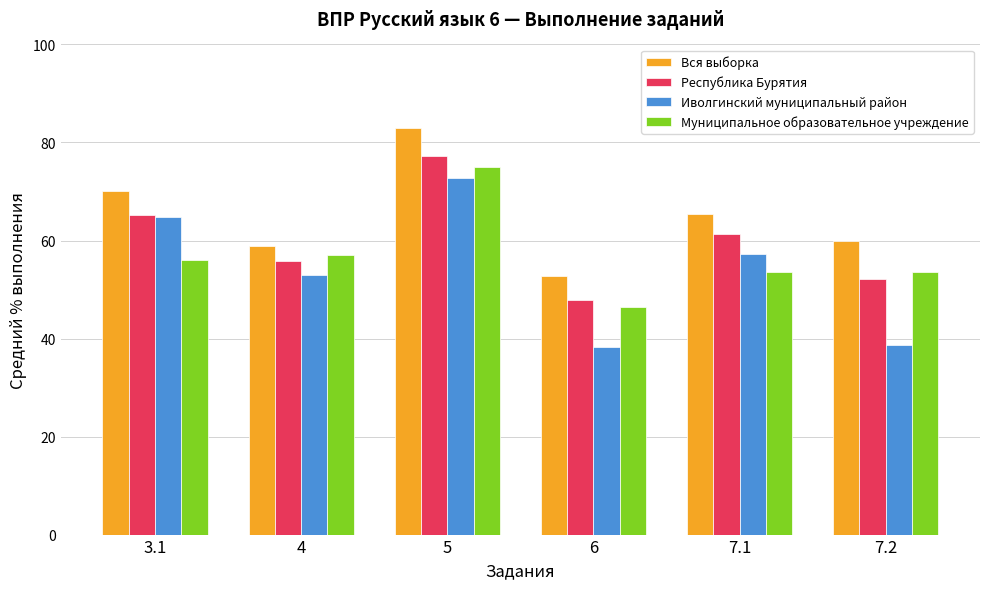

What position from the left is 5?

3